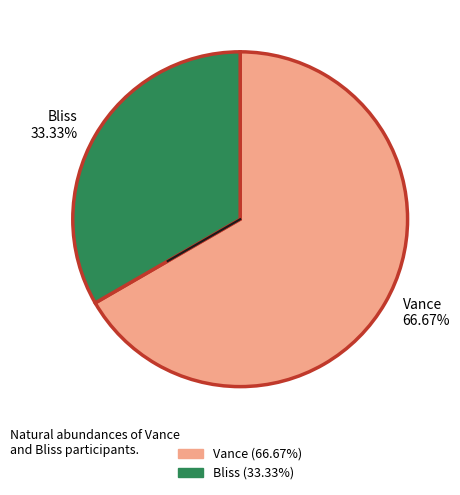

To the nearest percent, what is the difference between the largest and smallest slice percentages?

33%